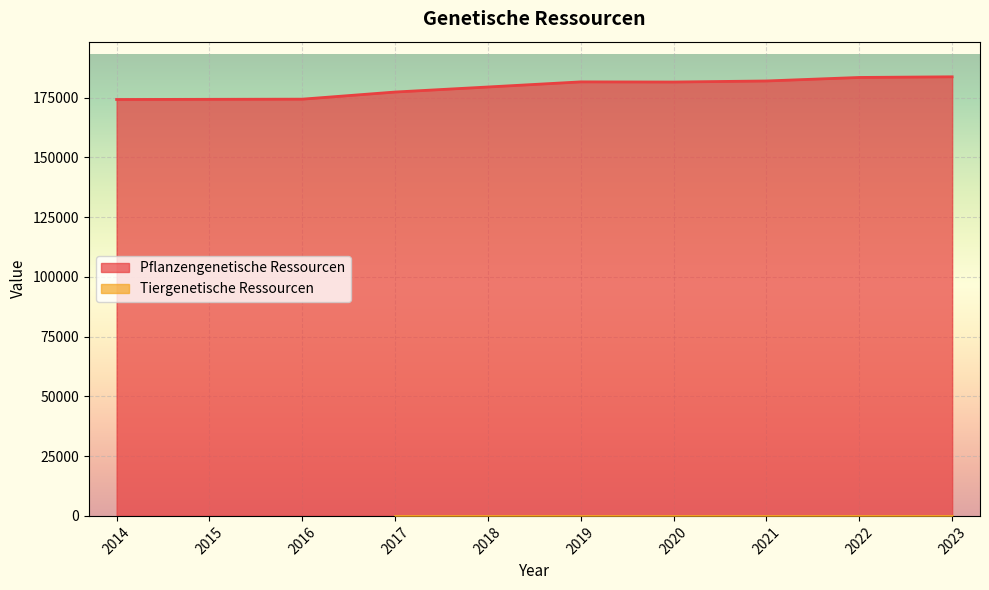

The value of Pflanzengenetische Ressourcen at 2017 is 177387. True or false?

True